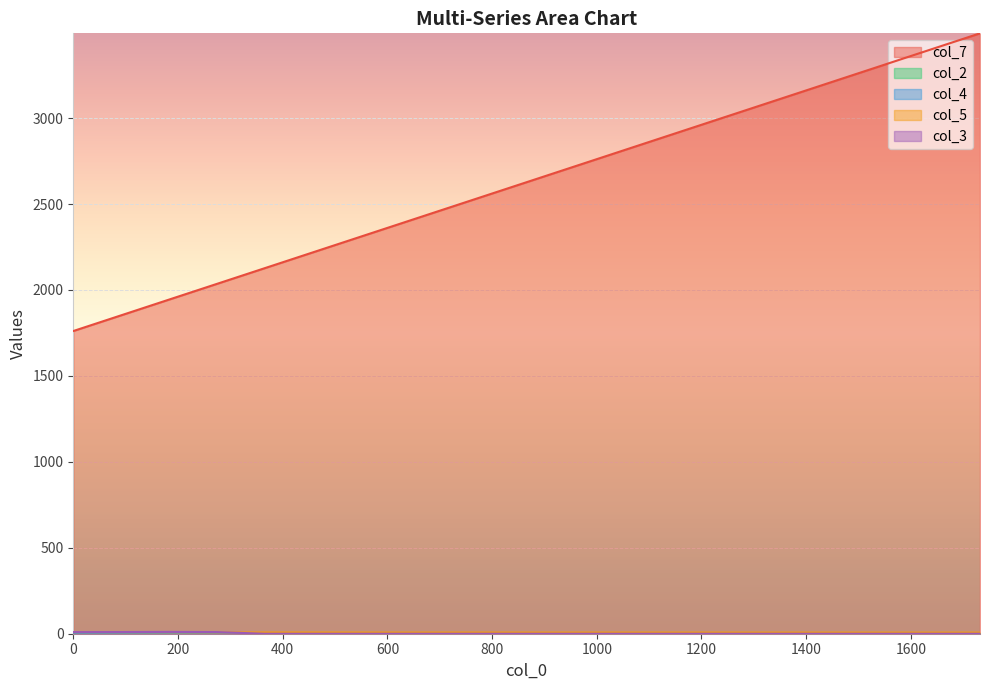

Does the chart display data point markers on the line(s)?

No